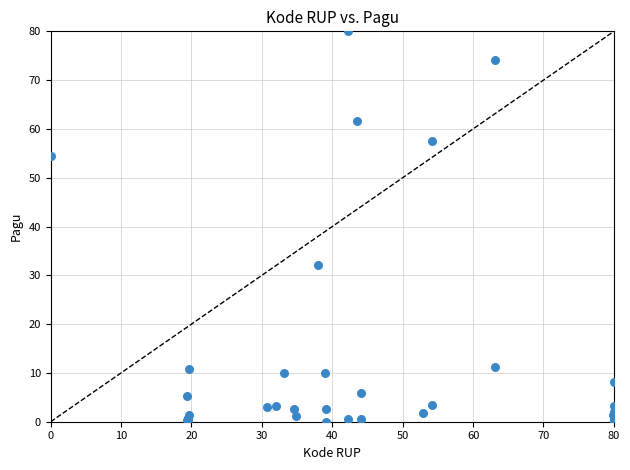

What Y value in the scatter plot is closest to 40?

32.1